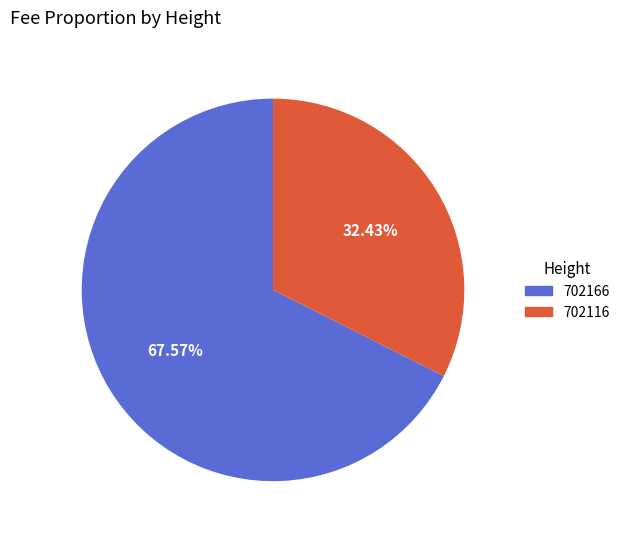

Count the number of slices in the pie.

2